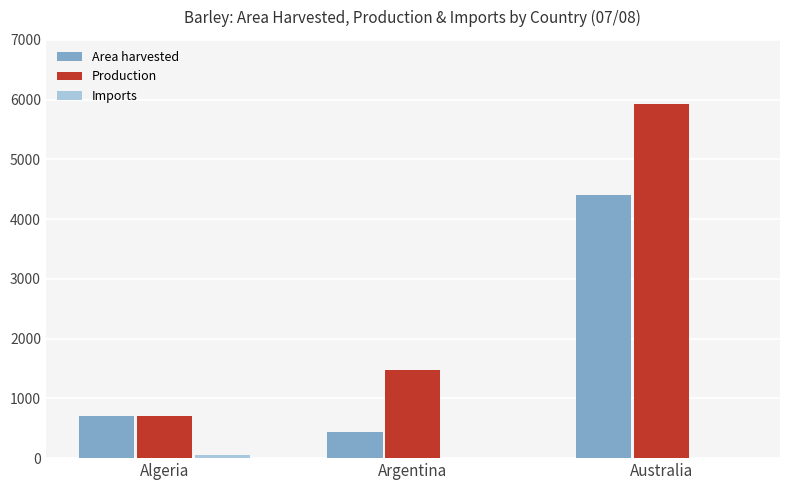

Are the bars grouped side by side (vs. stacked)?

Yes